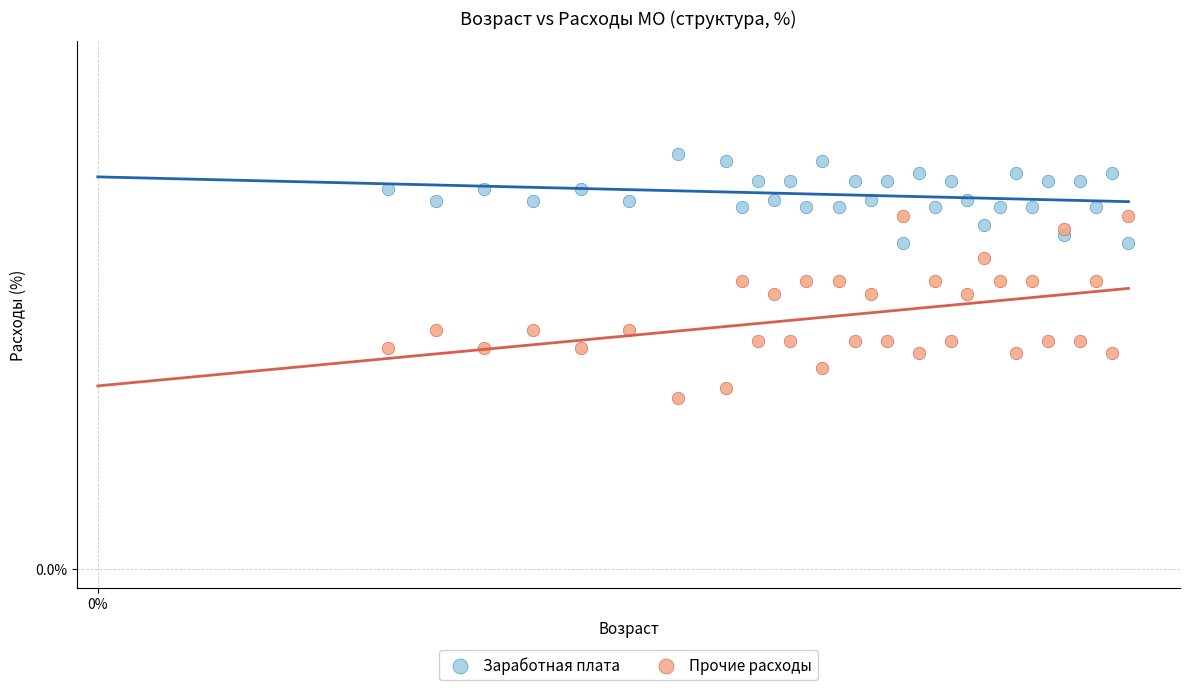

What are all the series names shown in the legend?

Заработная плата, Прочие расходы